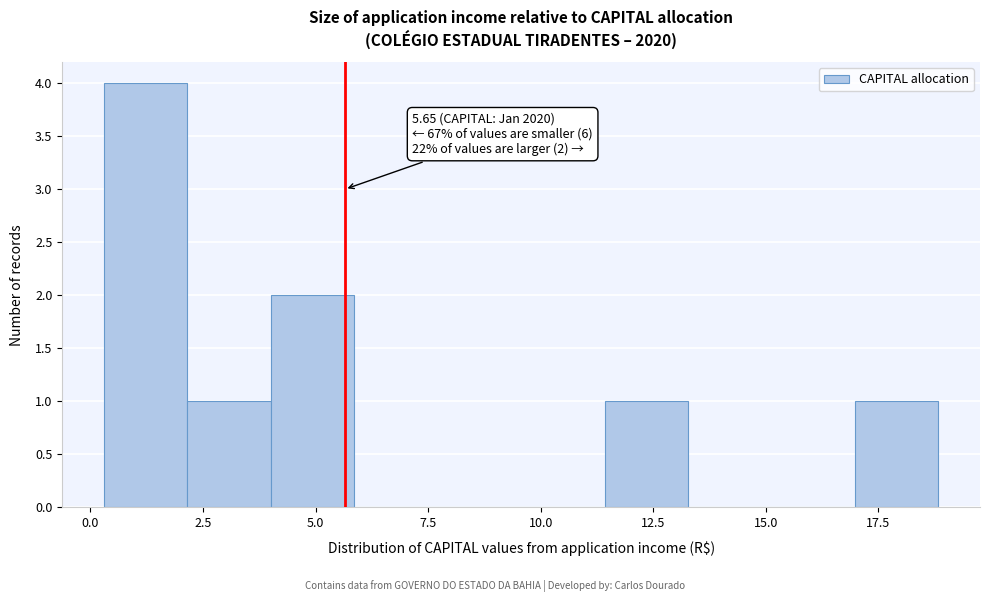

Around what value on the x-axis is the tallest bar? Give the approximate position of its centre, as read against the axis.

1.0